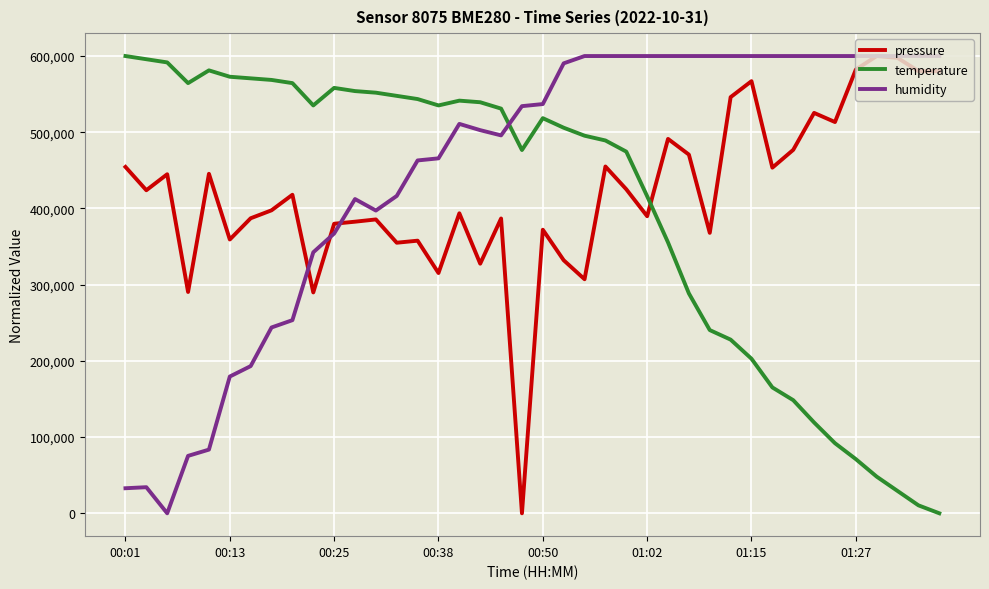

How many categories are shown in the chart?

40